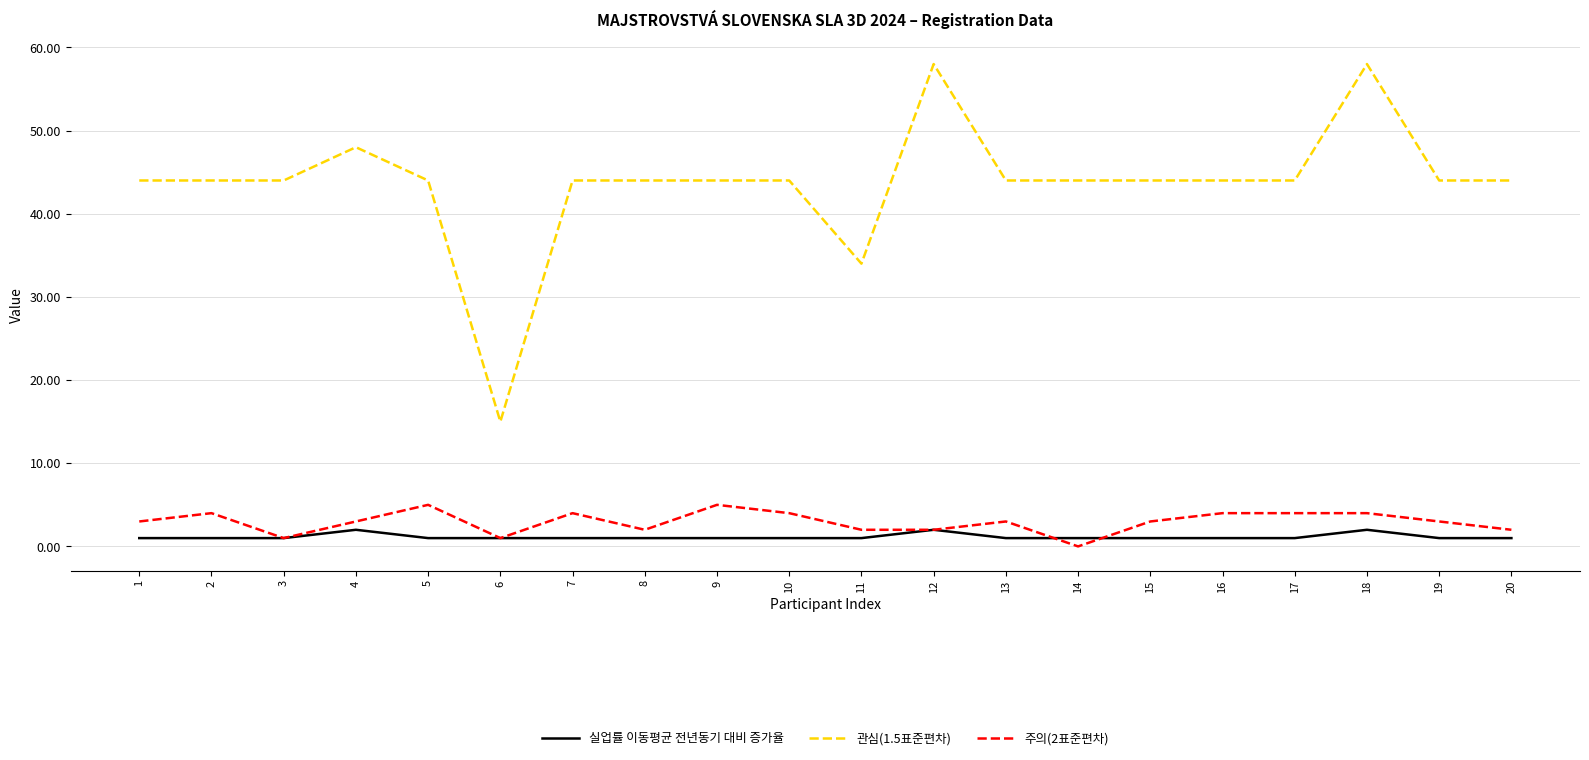

Is it true that 주의(2표준편차) equals 4 at 17?

True